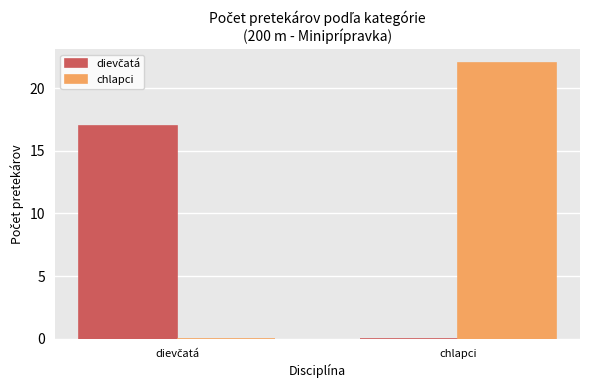

What is the spread (max minus min) of values at chlapci?

22